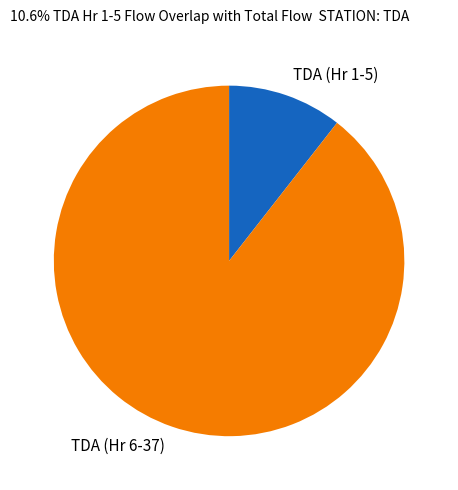

Combined, do TDA (Hr 6-37) and TDA (Hr 1-5) account for over 50%?

Yes